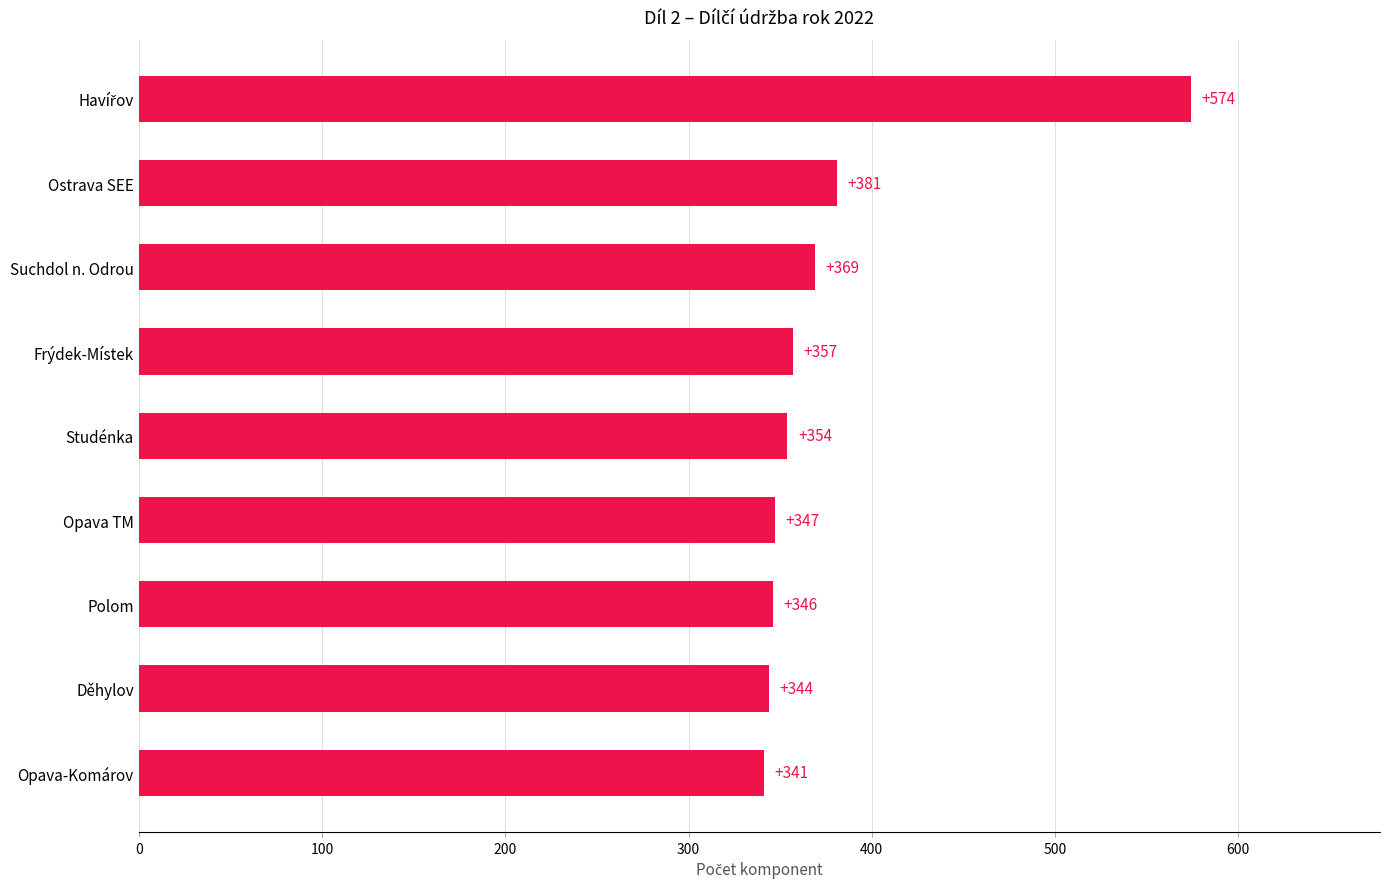

True or false: the data shows 369 at Suchdol n. Odrou.

True